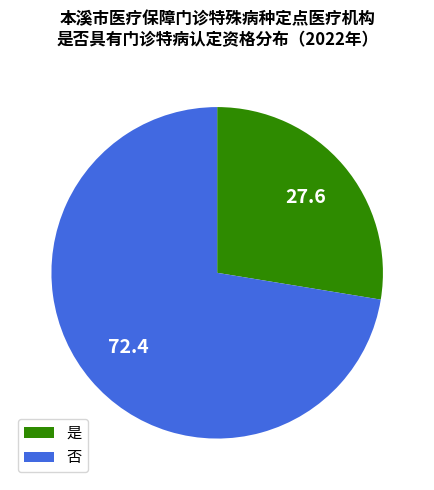

Which slice is the smallest?

是